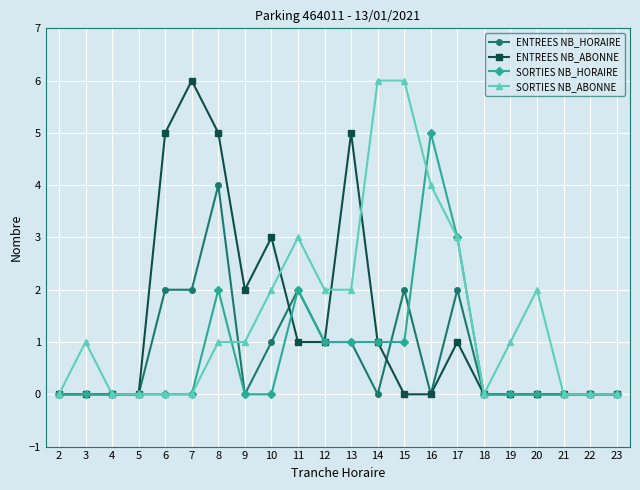

At which category is the sum across all series the highest?

8